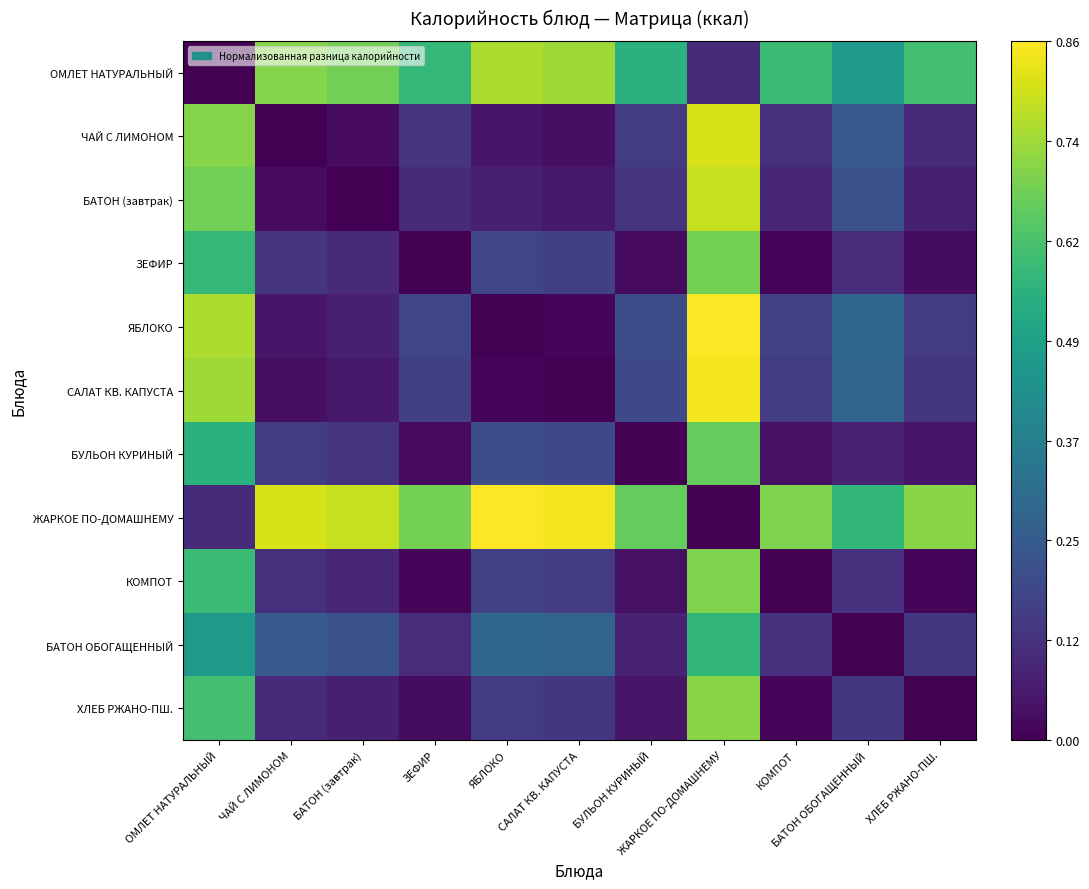

Which category has the highest value across all series?

ЖАРКОЕ ПО-ДОМАШНЕМУ